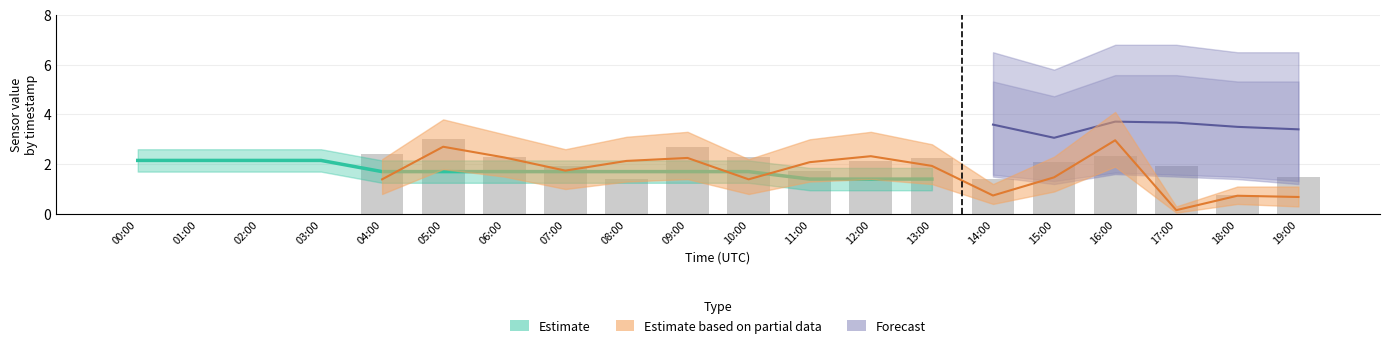

The value at 00:00 is 0.0. True or false?

True